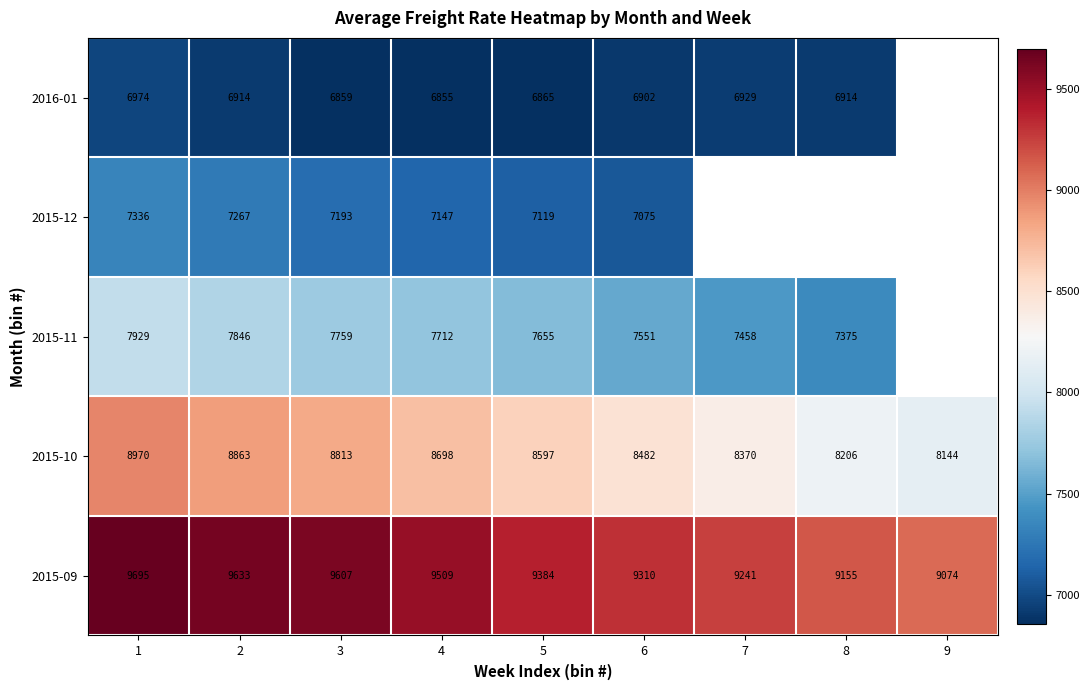

At which label is 2015-09 closest to 9384?

5